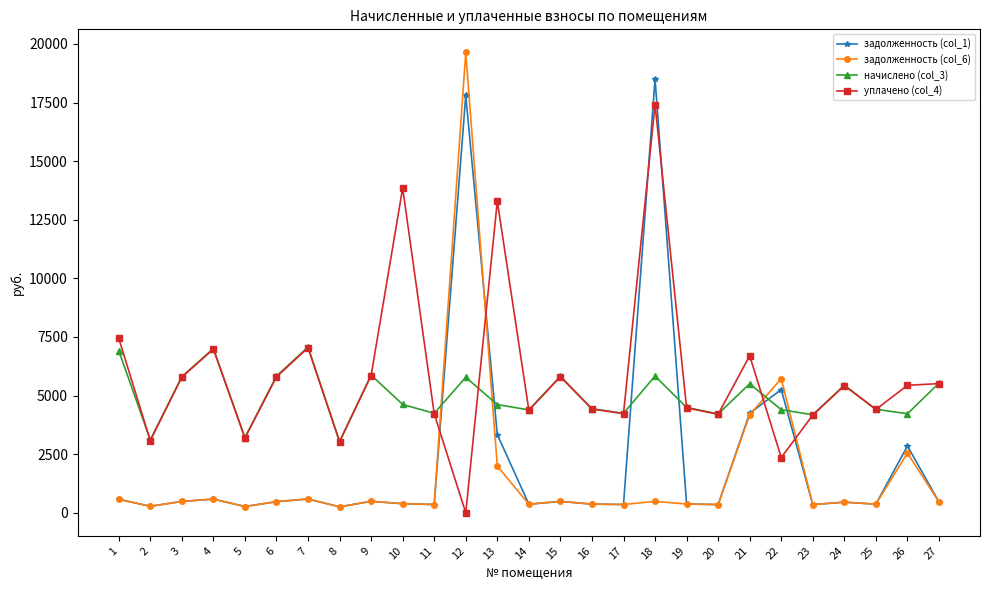

Rank the series by their maximum value, from lowest to highest.

начислено (col_3), уплачено (col_4), задолженность (col_1), задолженность (col_6)